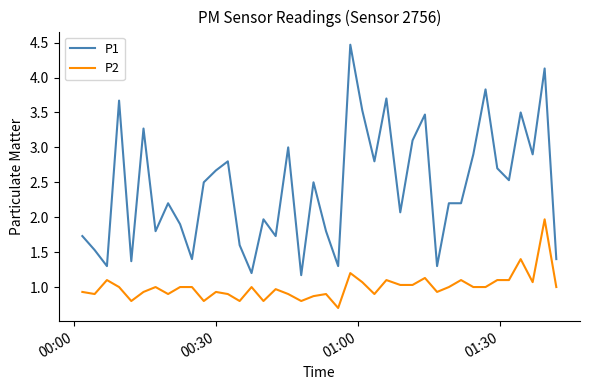

What is the minimum value for P2?

0.7